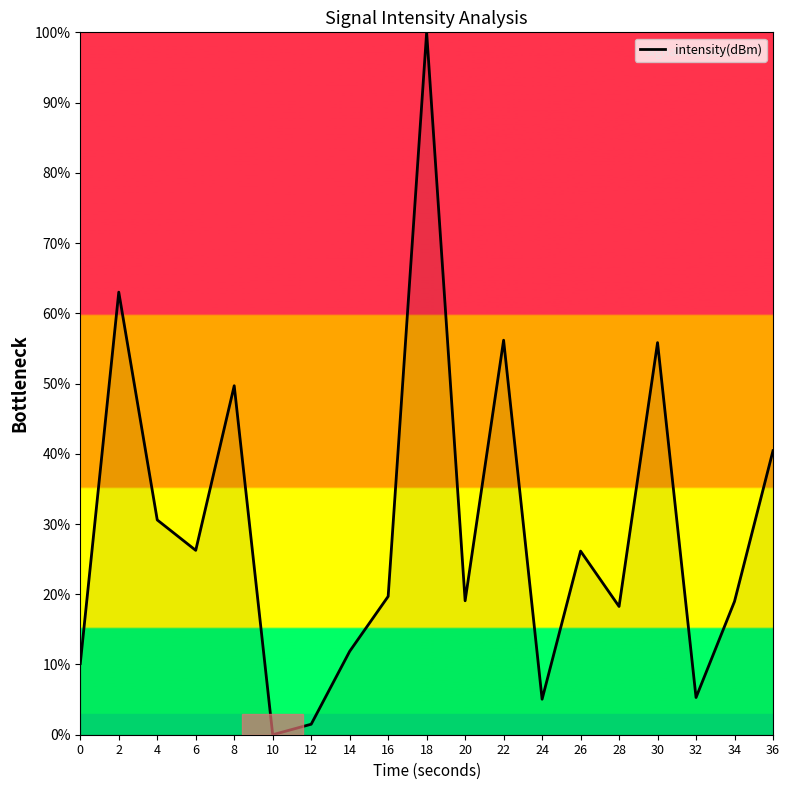

Which category has the highest value across all series?

18